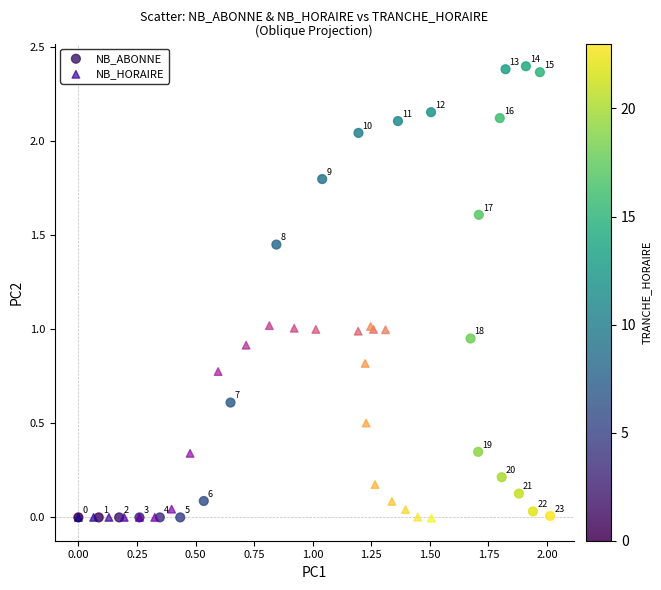

Which series reaches the minimum Y coordinate?

NB_HORAIRE